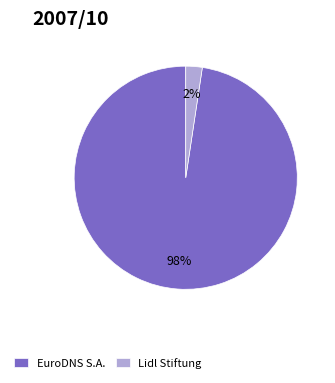

Count the number of slices in the pie.

2